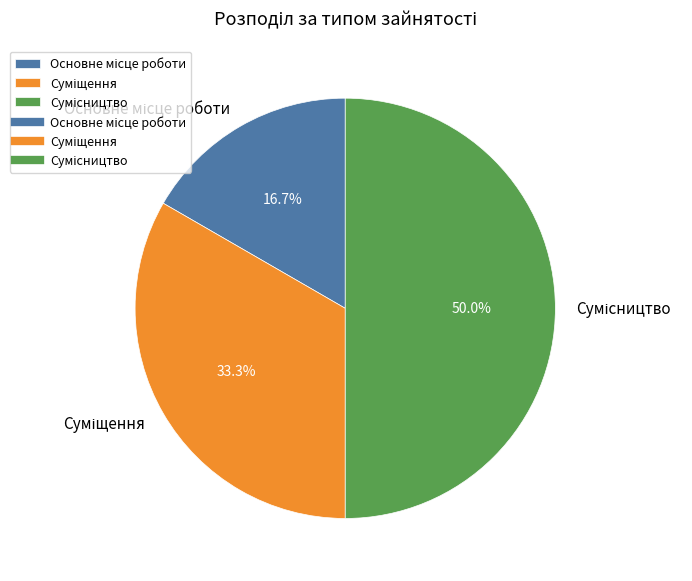

Is it true that Суміщення is 41% of the pie?

False